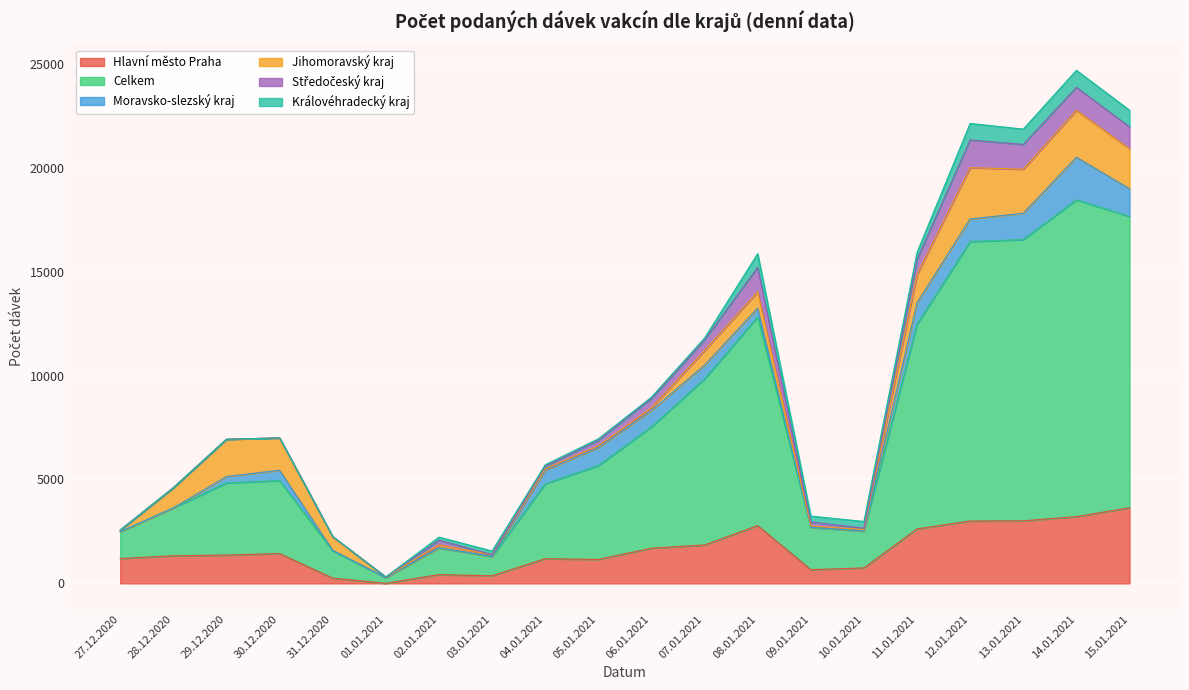

Between 05.01.2021 and 06.01.2021, which series saw the biggest shift?

Celkem